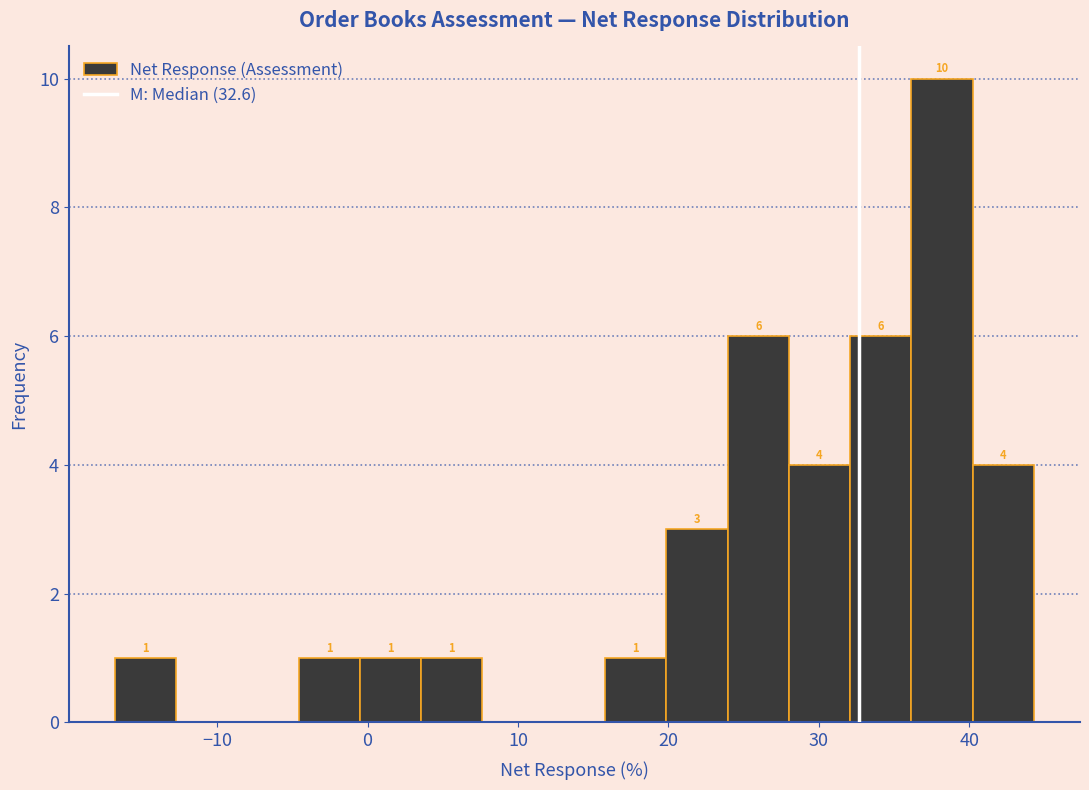

Which range on the x-axis has the tallest bar?

36 to 40